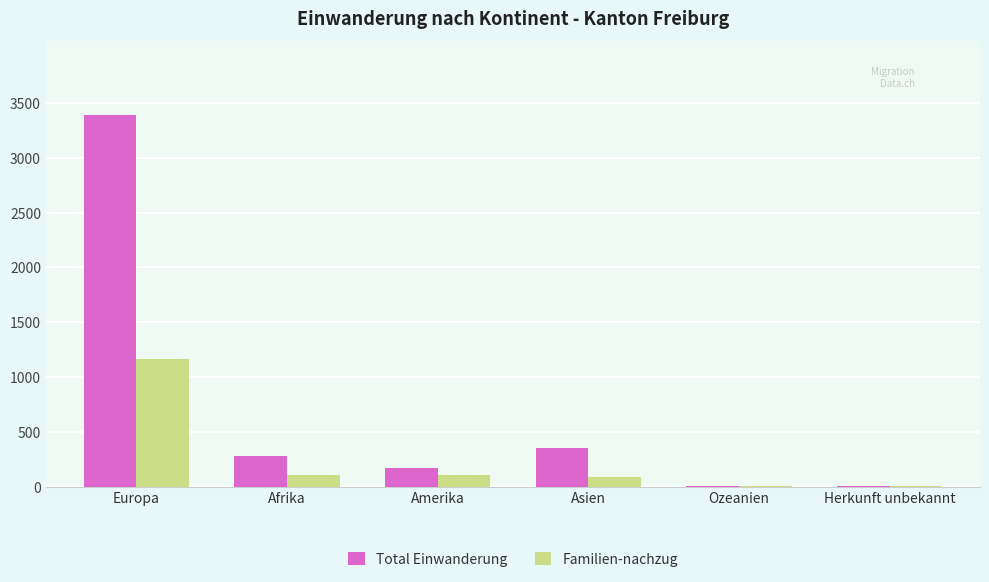

Between Amerika and Herkunft unbekannt, which series saw the biggest shift?

Total Einwanderung